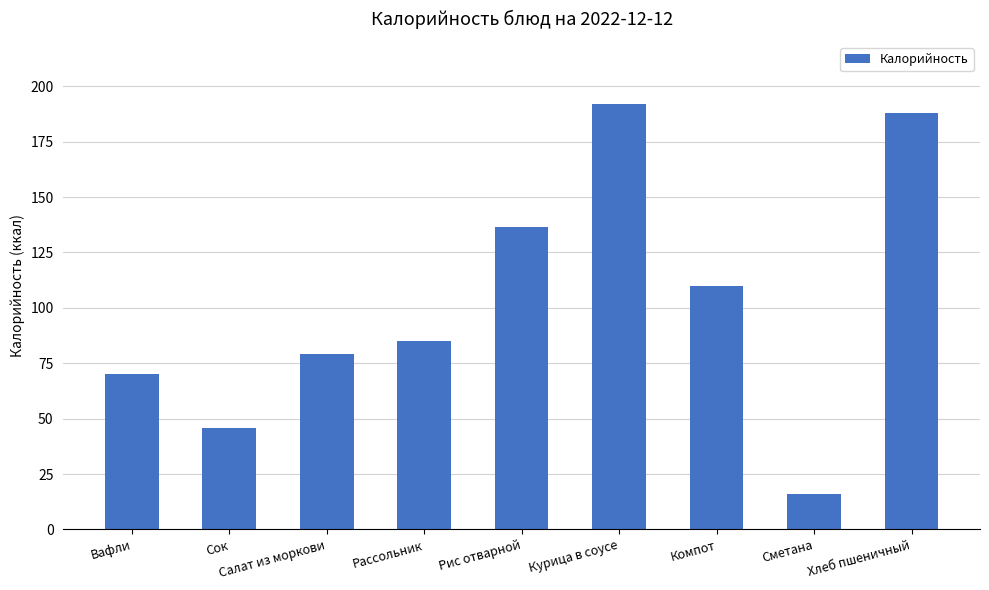

What is the difference between the maximum and minimum values?

175.8